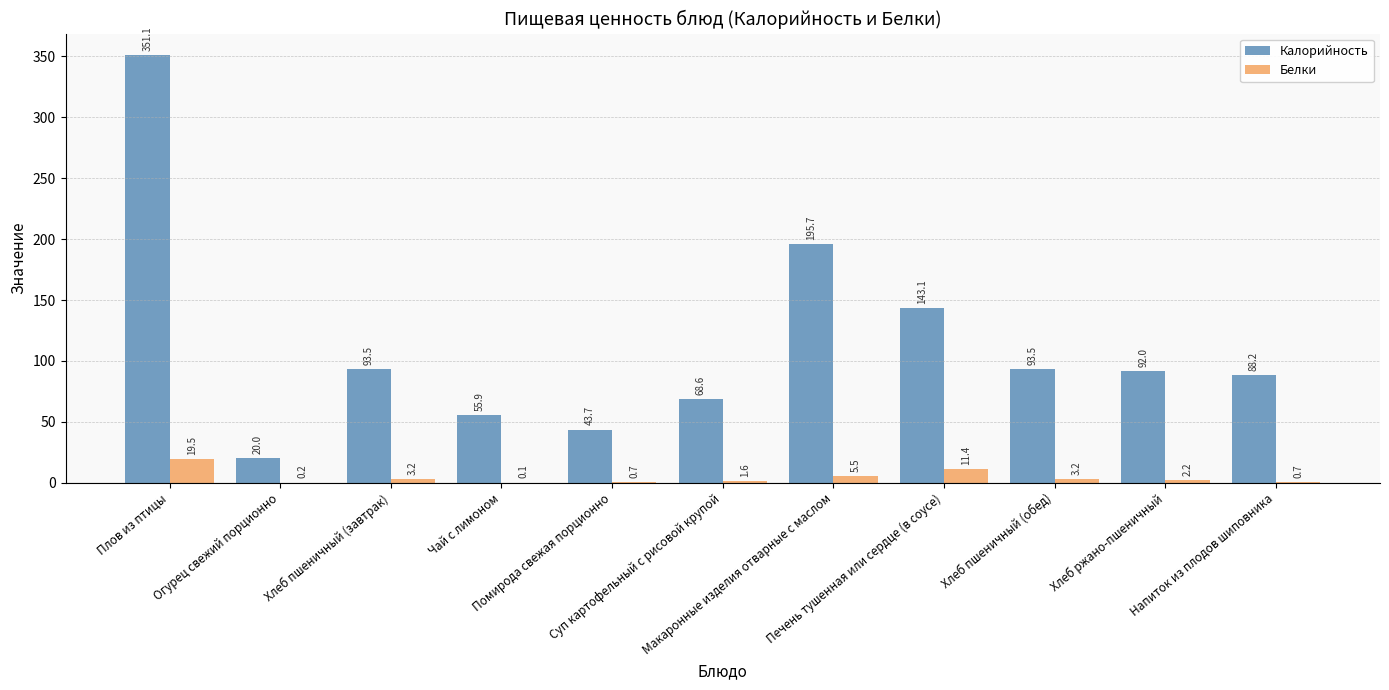

What is the highest value of the Калорийность series?

351.1